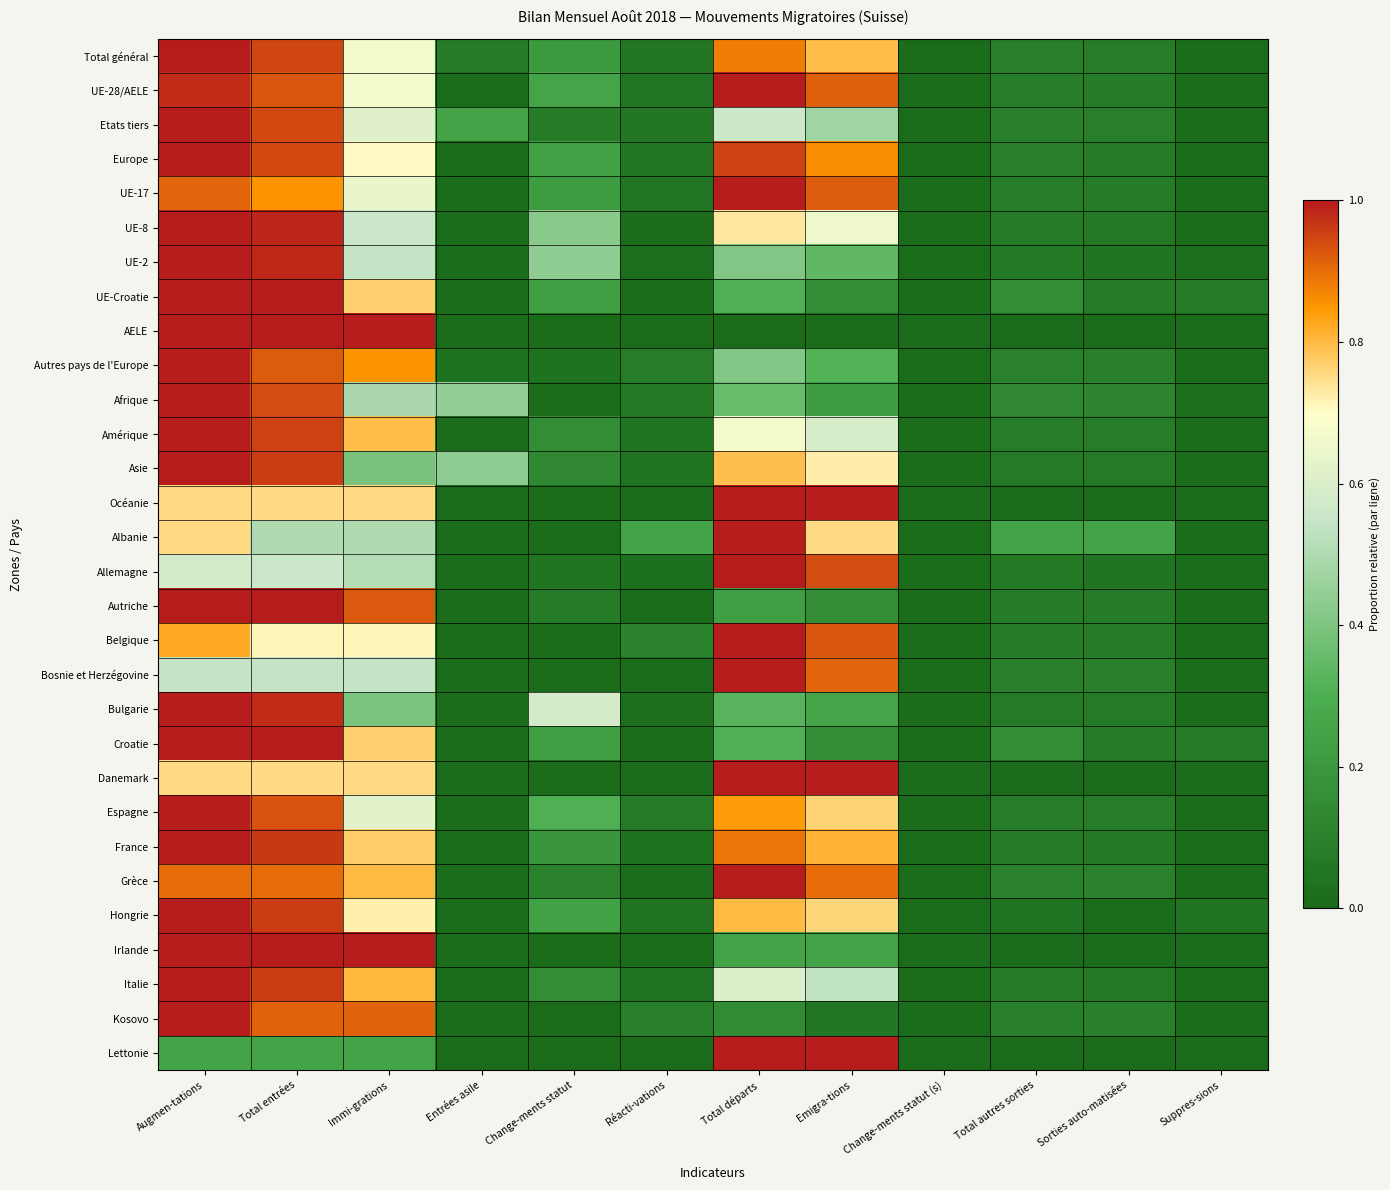

Reading left to right, what are all the values shown in this chart?

Total général: Augmen-tations=1.0	Total entrées=0.9	Immi-grations=0.7	Entrées asile=0.1	Change-ments statut=0.2	Réacti-vations=0.1	Total départs=0.9	Emigra-tions=0.8	Change-ments statut (s)=0.0	Total autres sorties=0.1	Sorties auto-matisées=0.1	Suppres-sions=0.0
UE-28/AELE: Augmen-tations=1.0	Total entrées=0.9	Immi-grations=0.7	Entrées asile=0.0	Change-ments statut=0.3	Réacti-vations=0.1	Total départs=1.0	Emigra-tions=0.9	Change-ments statut (s)=0.0	Total autres sorties=0.1	Sorties auto-matisées=0.1	Suppres-sions=0.0
Etats tiers: Augmen-tations=1.0	Total entrées=0.9	Immi-grations=0.6	Entrées asile=0.2	Change-ments statut=0.1	Réacti-vations=0.1	Total départs=0.6	Emigra-tions=0.5	Change-ments statut (s)=0.0	Total autres sorties=0.1	Sorties auto-matisées=0.1	Suppres-sions=0.0
Europe: Augmen-tations=1.0	Total entrées=0.9	Immi-grations=0.7	Entrées asile=0.0	Change-ments statut=0.2	Réacti-vations=0.1	Total départs=1.0	Emigra-tions=0.9	Change-ments statut (s)=0.0	Total autres sorties=0.1	Sorties auto-matisées=0.1	Suppres-sions=0.0
UE-17: Augmen-tations=0.9	Total entrées=0.9	Immi-grations=0.6	Entrées asile=0.0	Change-ments statut=0.2	Réacti-vations=0.1	Total départs=1.0	Emigra-tions=0.9	Change-ments statut (s)=0.0	Total autres sorties=0.1	Sorties auto-matisées=0.1	Suppres-sions=0.0
UE-8: Augmen-tations=1.0	Total entrées=1.0	Immi-grations=0.6	Entrées asile=0.0	Change-ments statut=0.4	Réacti-vations=0.0	Total départs=0.7	Emigra-tions=0.7	Change-ments statut (s)=0.0	Total autres sorties=0.1	Sorties auto-matisées=0.1	Suppres-sions=0.0
UE-2: Augmen-tations=1.0	Total entrées=1.0	Immi-grations=0.5	Entrées asile=0.0	Change-ments statut=0.4	Réacti-vations=0.0	Total départs=0.4	Emigra-tions=0.3	Change-ments statut (s)=0.0	Total autres sorties=0.1	Sorties auto-matisées=0.0	Suppres-sions=0.0
UE-Croatie: Augmen-tations=1.0	Total entrées=1.0	Immi-grations=0.8	Entrées asile=0.0	Change-ments statut=0.2	Réacti-vations=0.0	Total départs=0.3	Emigra-tions=0.2	Change-ments statut (s)=0.0	Total autres sorties=0.2	Sorties auto-matisées=0.1	Suppres-sions=0.1
AELE: Augmen-tations=1.0	Total entrées=1.0	Immi-grations=1.0	Entrées asile=0.0	Change-ments statut=0.0	Réacti-vations=0.0	Total départs=0.0	Emigra-tions=0.0	Change-ments statut (s)=0.0	Total autres sorties=0.0	Sorties auto-matisées=0.0	Suppres-sions=0.0
Autres pays de l'Europe: Augmen-tations=1.0	Total entrées=0.9	Immi-grations=0.9	Entrées asile=0.0	Change-ments statut=0.0	Réacti-vations=0.1	Total départs=0.4	Emigra-tions=0.3	Change-ments statut (s)=0.0	Total autres sorties=0.1	Sorties auto-matisées=0.1	Suppres-sions=0.0
Afrique: Augmen-tations=1.0	Total entrées=0.9	Immi-grations=0.5	Entrées asile=0.4	Change-ments statut=0.0	Réacti-vations=0.1	Total départs=0.4	Emigra-tions=0.2	Change-ments statut (s)=0.0	Total autres sorties=0.1	Sorties auto-matisées=0.1	Suppres-sions=0.0
Amérique: Augmen-tations=1.0	Total entrées=1.0	Immi-grations=0.8	Entrées asile=0.0	Change-ments statut=0.2	Réacti-vations=0.0	Total départs=0.7	Emigra-tions=0.6	Change-ments statut (s)=0.0	Total autres sorties=0.1	Sorties auto-matisées=0.1	Suppres-sions=0.0
Asie: Augmen-tations=1.0	Total entrées=1.0	Immi-grations=0.4	Entrées asile=0.4	Change-ments statut=0.1	Réacti-vations=0.0	Total départs=0.8	Emigra-tions=0.7	Change-ments statut (s)=0.0	Total autres sorties=0.1	Sorties auto-matisées=0.1	Suppres-sions=0.0
Océanie: Augmen-tations=0.8	Total entrées=0.8	Immi-grations=0.8	Entrées asile=0.0	Change-ments statut=0.0	Réacti-vations=0.0	Total départs=1.0	Emigra-tions=1.0	Change-ments statut (s)=0.0	Total autres sorties=0.0	Sorties auto-matisées=0.0	Suppres-sions=0.0
Albanie: Augmen-tations=0.8	Total entrées=0.5	Immi-grations=0.5	Entrées asile=0.0	Change-ments statut=0.0	Réacti-vations=0.2	Total départs=1.0	Emigra-tions=0.8	Change-ments statut (s)=0.0	Total autres sorties=0.2	Sorties auto-matisées=0.2	Suppres-sions=0.0
Allemagne: Augmen-tations=0.6	Total entrées=0.6	Immi-grations=0.5	Entrées asile=0.0	Change-ments statut=0.0	Réacti-vations=0.0	Total départs=1.0	Emigra-tions=0.9	Change-ments statut (s)=0.0	Total autres sorties=0.1	Sorties auto-matisées=0.0	Suppres-sions=0.0
Autriche: Augmen-tations=1.0	Total entrées=1.0	Immi-grations=0.9	Entrées asile=0.0	Change-ments statut=0.1	Réacti-vations=0.0	Total départs=0.2	Emigra-tions=0.2	Change-ments statut (s)=0.0	Total autres sorties=0.1	Sorties auto-matisées=0.1	Suppres-sions=0.0
Belgique: Augmen-tations=0.8	Total entrées=0.7	Immi-grations=0.7	Entrées asile=0.0	Change-ments statut=0.0	Réacti-vations=0.1	Total départs=1.0	Emigra-tions=0.9	Change-ments statut (s)=0.0	Total autres sorties=0.1	Sorties auto-matisées=0.1	Suppres-sions=0.0
Bosnie et Herzégovine: Augmen-tations=0.5	Total entrées=0.5	Immi-grations=0.5	Entrées asile=0.0	Change-ments statut=0.0	Réacti-vations=0.0	Total départs=1.0	Emigra-tions=0.9	Change-ments statut (s)=0.0	Total autres sorties=0.1	Sorties auto-matisées=0.1	Suppres-sions=0.0
Bulgarie: Augmen-tations=1.0	Total entrées=1.0	Immi-grations=0.4	Entrées asile=0.0	Change-ments statut=0.6	Réacti-vations=0.0	Total départs=0.3	Emigra-tions=0.3	Change-ments statut (s)=0.0	Total autres sorties=0.1	Sorties auto-matisées=0.1	Suppres-sions=0.0
Croatie: Augmen-tations=1.0	Total entrées=1.0	Immi-grations=0.8	Entrées asile=0.0	Change-ments statut=0.2	Réacti-vations=0.0	Total départs=0.3	Emigra-tions=0.2	Change-ments statut (s)=0.0	Total autres sorties=0.2	Sorties auto-matisées=0.1	Suppres-sions=0.1
Danemark: Augmen-tations=0.8	Total entrées=0.8	Immi-grations=0.8	Entrées asile=0.0	Change-ments statut=0.0	Réacti-vations=0.0	Total départs=1.0	Emigra-tions=1.0	Change-ments statut (s)=0.0	Total autres sorties=0.0	Sorties auto-matisées=0.0	Suppres-sions=0.0
Espagne: Augmen-tations=1.0	Total entrées=0.9	Immi-grations=0.6	Entrées asile=0.0	Change-ments statut=0.3	Réacti-vations=0.1	Total départs=0.8	Emigra-tions=0.8	Change-ments statut (s)=0.0	Total autres sorties=0.1	Sorties auto-matisées=0.1	Suppres-sions=0.0
France: Augmen-tations=1.0	Total entrées=1.0	Immi-grations=0.8	Entrées asile=0.0	Change-ments statut=0.2	Réacti-vations=0.0	Total départs=0.9	Emigra-tions=0.8	Change-ments statut (s)=0.0	Total autres sorties=0.1	Sorties auto-matisées=0.1	Suppres-sions=0.0
Grèce: Augmen-tations=0.9	Total entrées=0.9	Immi-grations=0.8	Entrées asile=0.0	Change-ments statut=0.1	Réacti-vations=0.0	Total départs=1.0	Emigra-tions=0.9	Change-ments statut (s)=0.0	Total autres sorties=0.1	Sorties auto-matisées=0.1	Suppres-sions=0.0
Hongrie: Augmen-tations=1.0	Total entrées=1.0	Immi-grations=0.7	Entrées asile=0.0	Change-ments statut=0.2	Réacti-vations=0.0	Total départs=0.8	Emigra-tions=0.8	Change-ments statut (s)=0.0	Total autres sorties=0.0	Sorties auto-matisées=0.0	Suppres-sions=0.0
Irlande: Augmen-tations=1.0	Total entrées=1.0	Immi-grations=1.0	Entrées asile=0.0	Change-ments statut=0.0	Réacti-vations=0.0	Total départs=0.2	Emigra-tions=0.2	Change-ments statut (s)=0.0	Total autres sorties=0.0	Sorties auto-matisées=0.0	Suppres-sions=0.0
Italie: Augmen-tations=1.0	Total entrées=1.0	Immi-grations=0.8	Entrées asile=0.0	Change-ments statut=0.2	Réacti-vations=0.0	Total départs=0.6	Emigra-tions=0.5	Change-ments statut (s)=0.0	Total autres sorties=0.1	Sorties auto-matisées=0.1	Suppres-sions=0.0
Kosovo: Augmen-tations=1.0	Total entrées=0.9	Immi-grations=0.9	Entrées asile=0.0	Change-ments statut=0.0	Réacti-vations=0.1	Total départs=0.2	Emigra-tions=0.1	Change-ments statut (s)=0.0	Total autres sorties=0.1	Sorties auto-matisées=0.1	Suppres-sions=0.0
Lettonie: Augmen-tations=0.2	Total entrées=0.2	Immi-grations=0.2	Entrées asile=0.0	Change-ments statut=0.0	Réacti-vations=0.0	Total départs=1.0	Emigra-tions=1.0	Change-ments statut (s)=0.0	Total autres sorties=0.0	Sorties auto-matisées=0.0	Suppres-sions=0.0